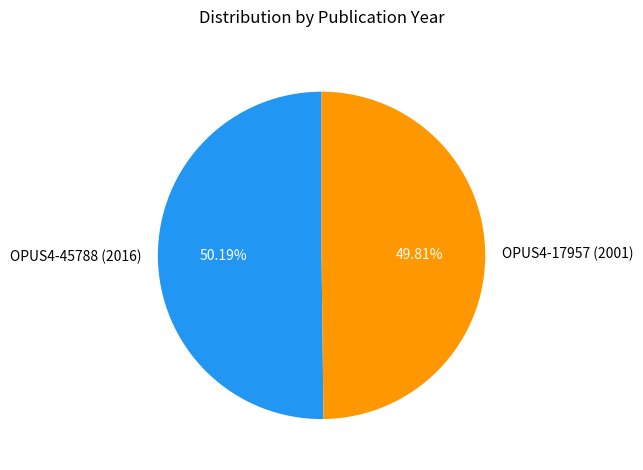

Approximately how many times larger is the value at OPUS4-45788 (2016) compared to OPUS4-17957 (2001)?

1.0